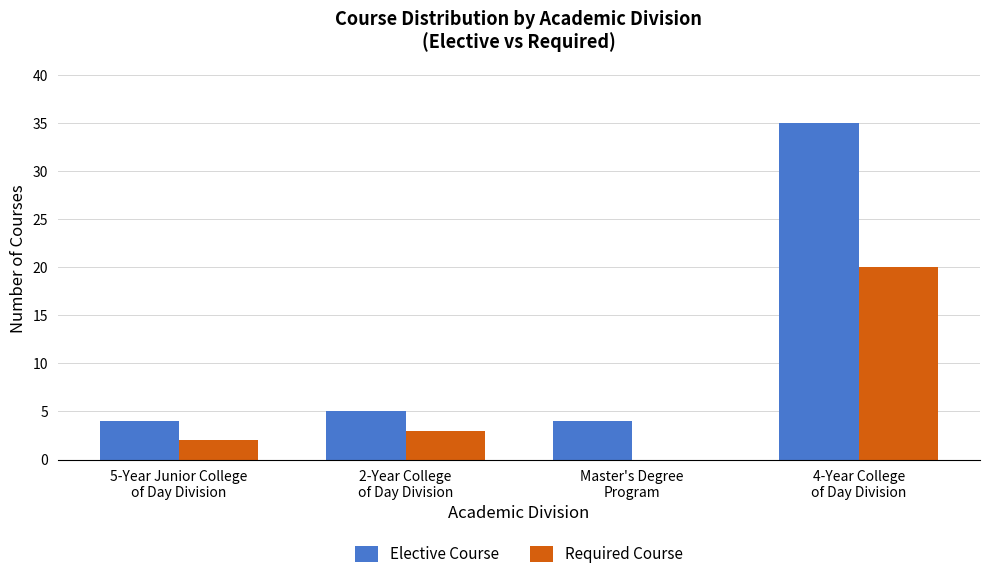

What is the greatest value displayed?

35